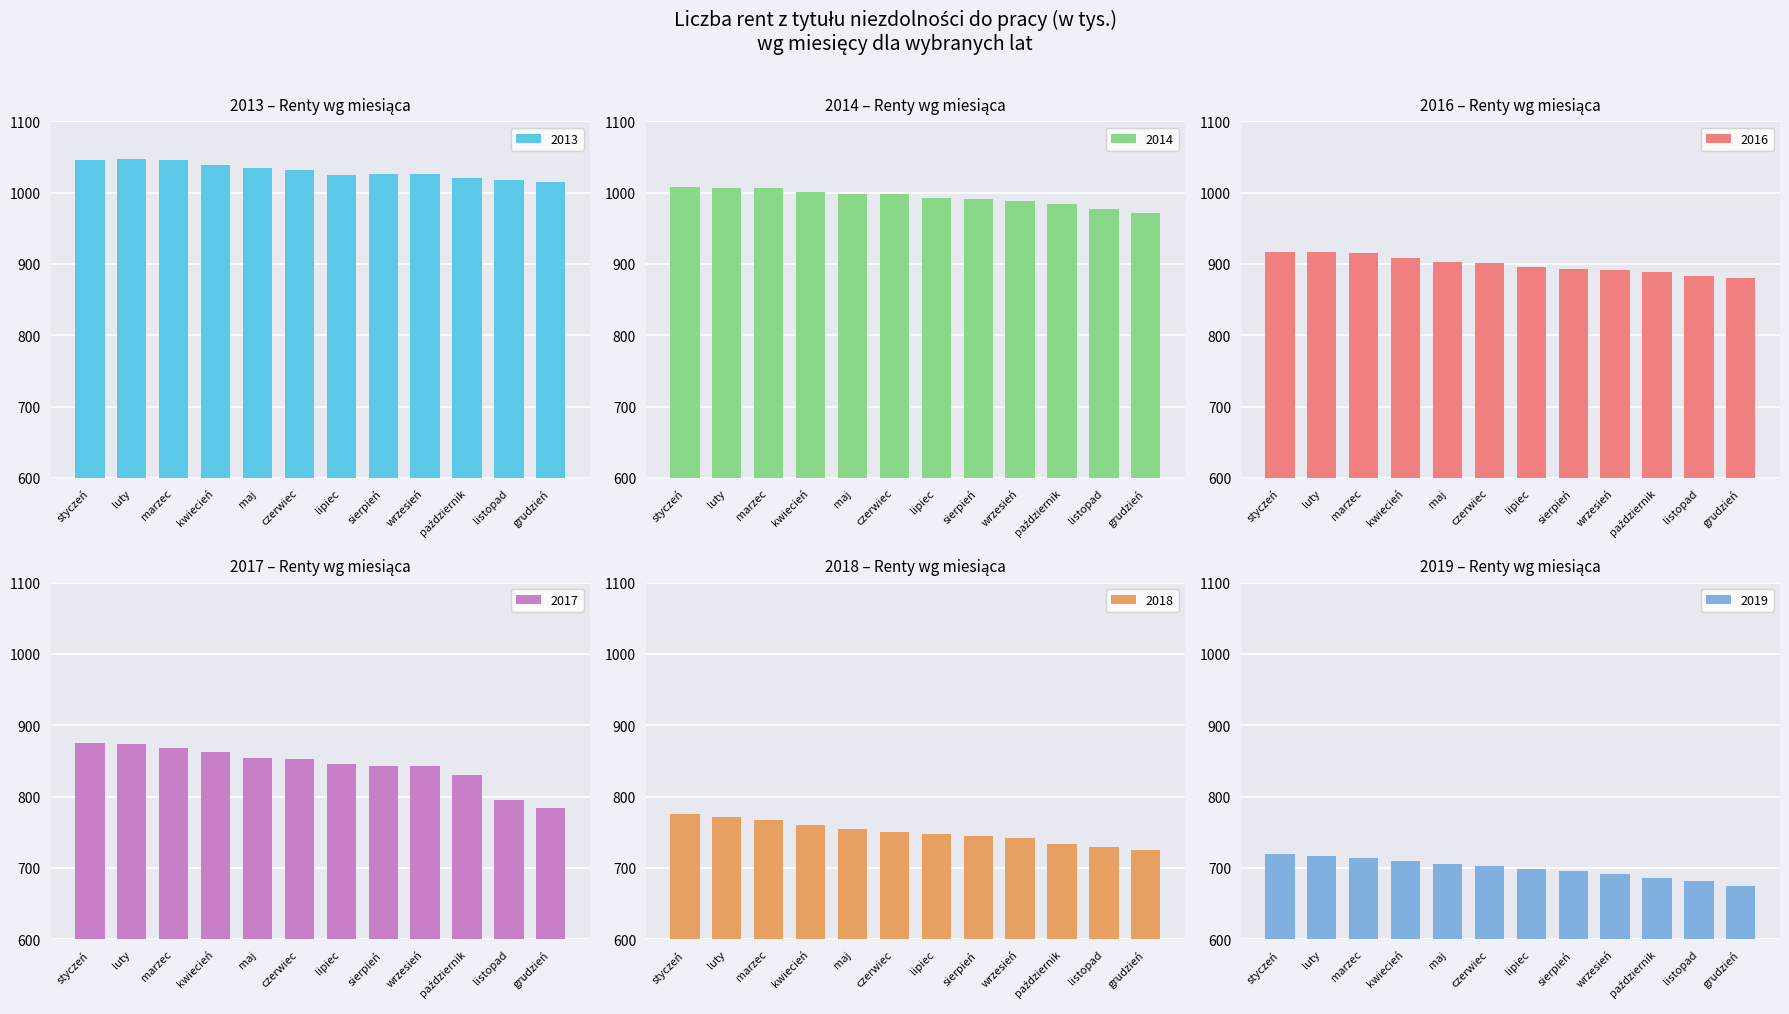

What is the label of the 10th bar from the left?

październik